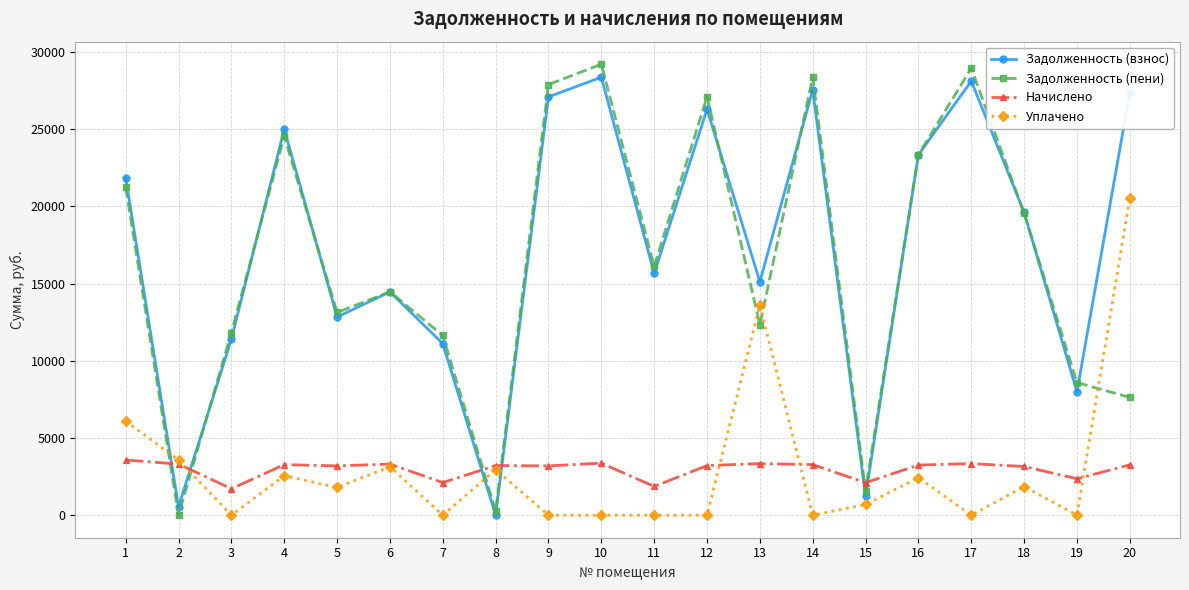

The value of Задолженность (пени) at 9 is 27891.6. True or false?

True